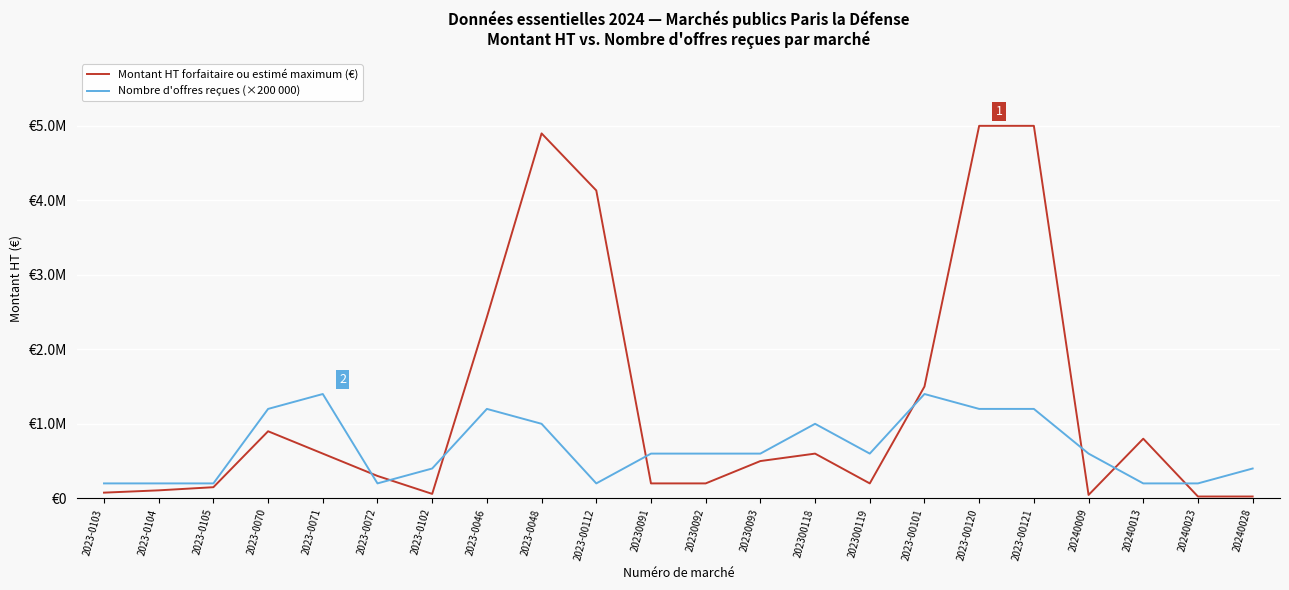

What is the minimum value for Montant HT forfaitaire ou estimé maximum (€)?

24050.0